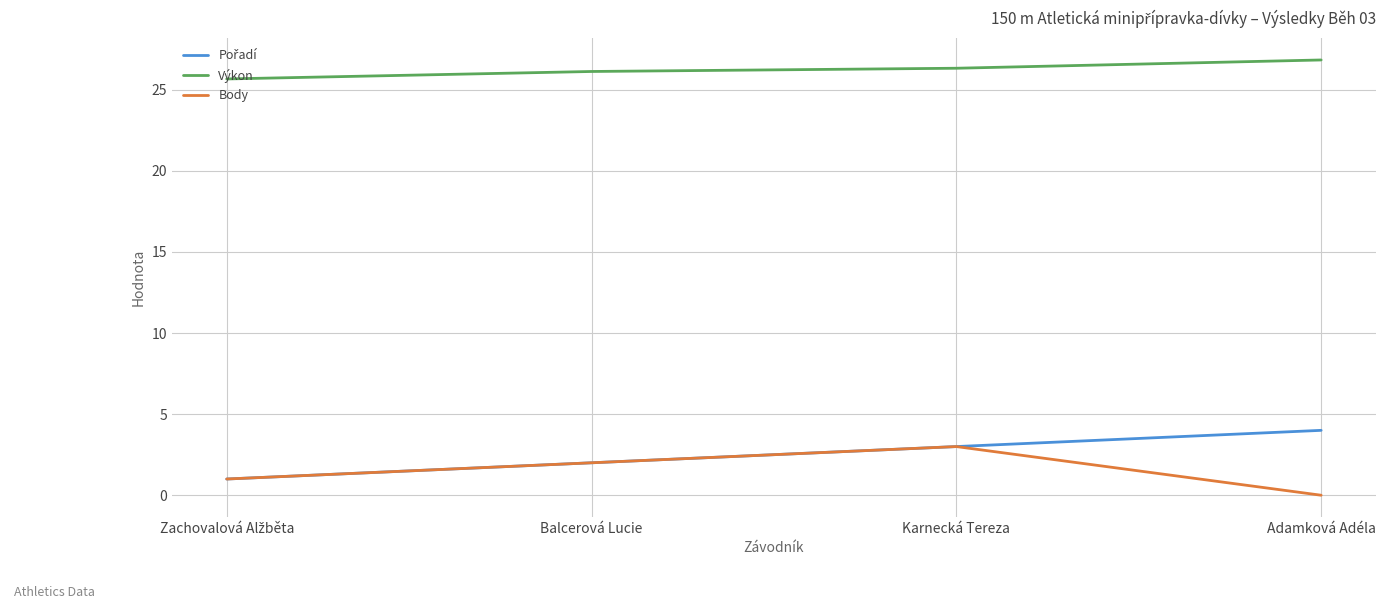

Count the Výkon values in the range 26 to 27.

3